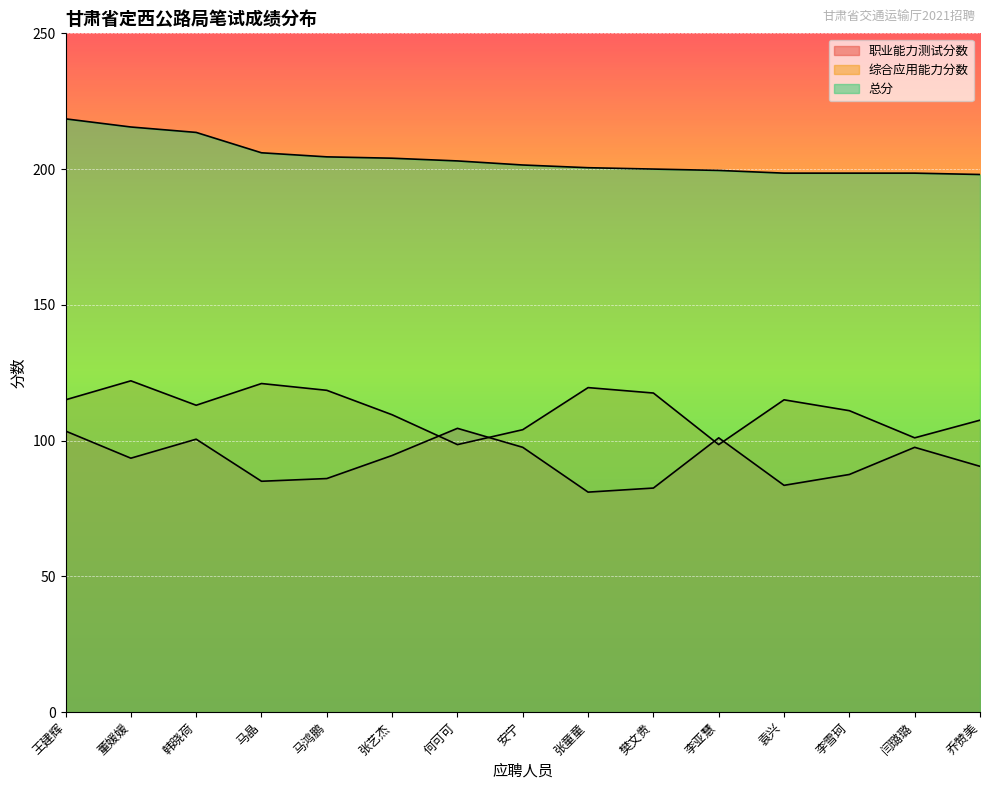

True or false: 综合应用能力分数 and 总分 intersect in this chart.

False